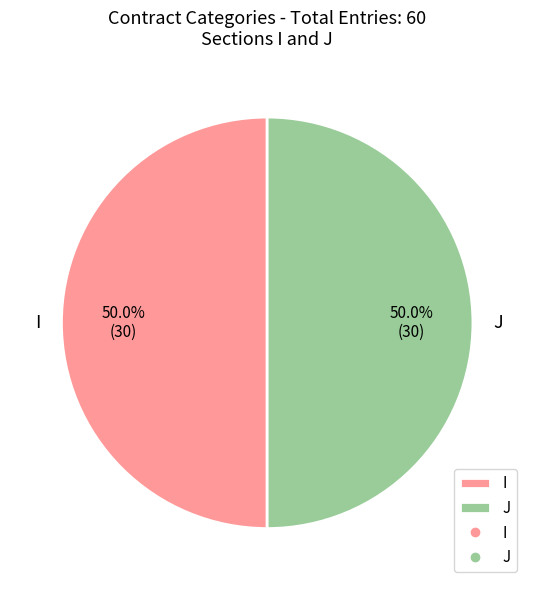

What percentage is NOT represented by I?

50.0%